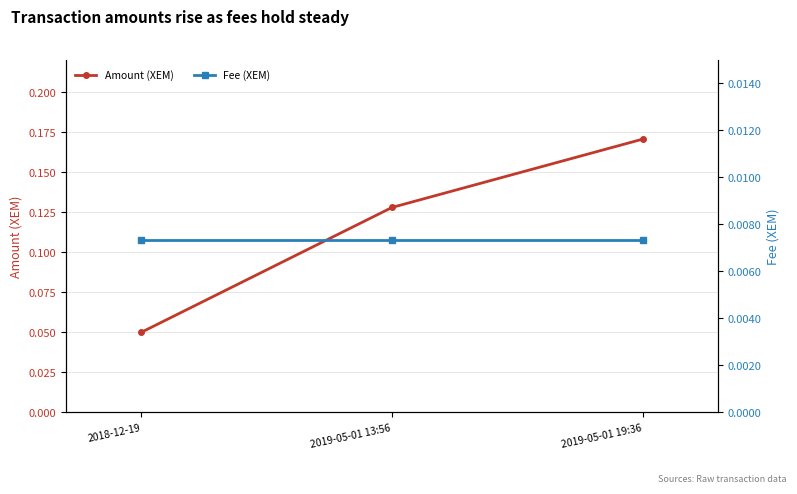

At which label does Fee (XEM) reach its peak?

2018-12-19